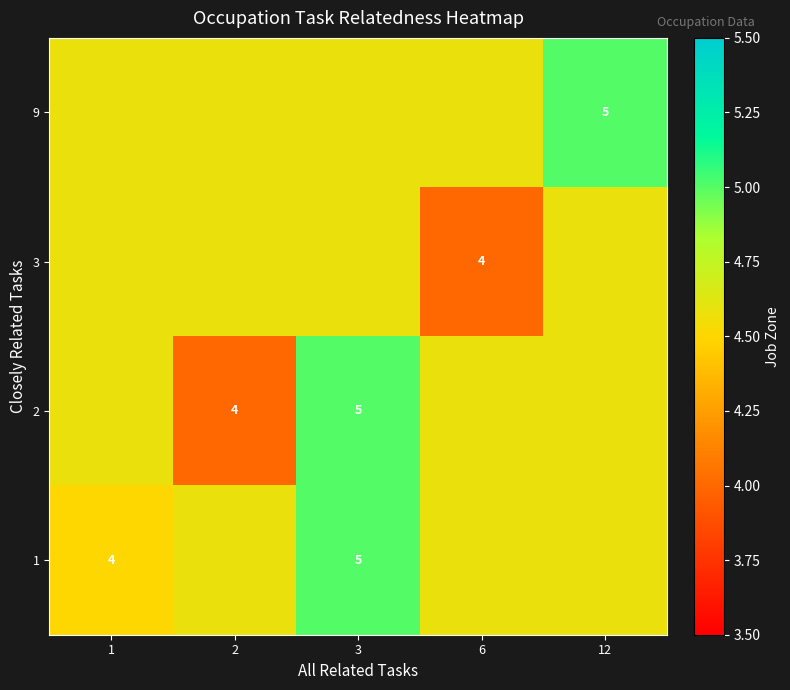

What is the difference between the maximum and minimum values in the 1 series?

0.5